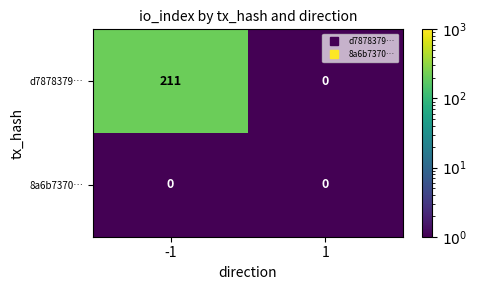

How many distinct data groups are displayed?

2